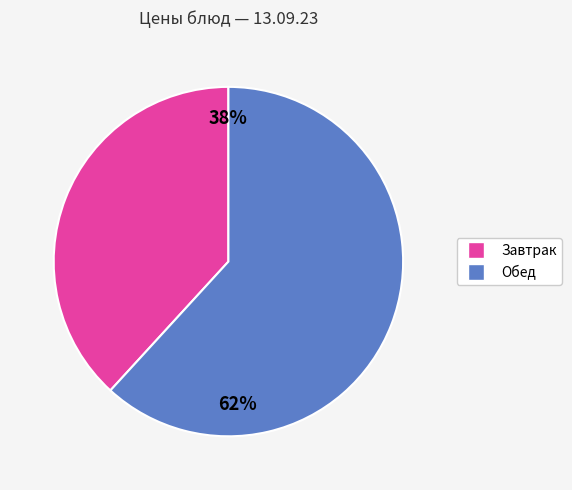

Is there any slice that represents more than half of the pie?

Yes